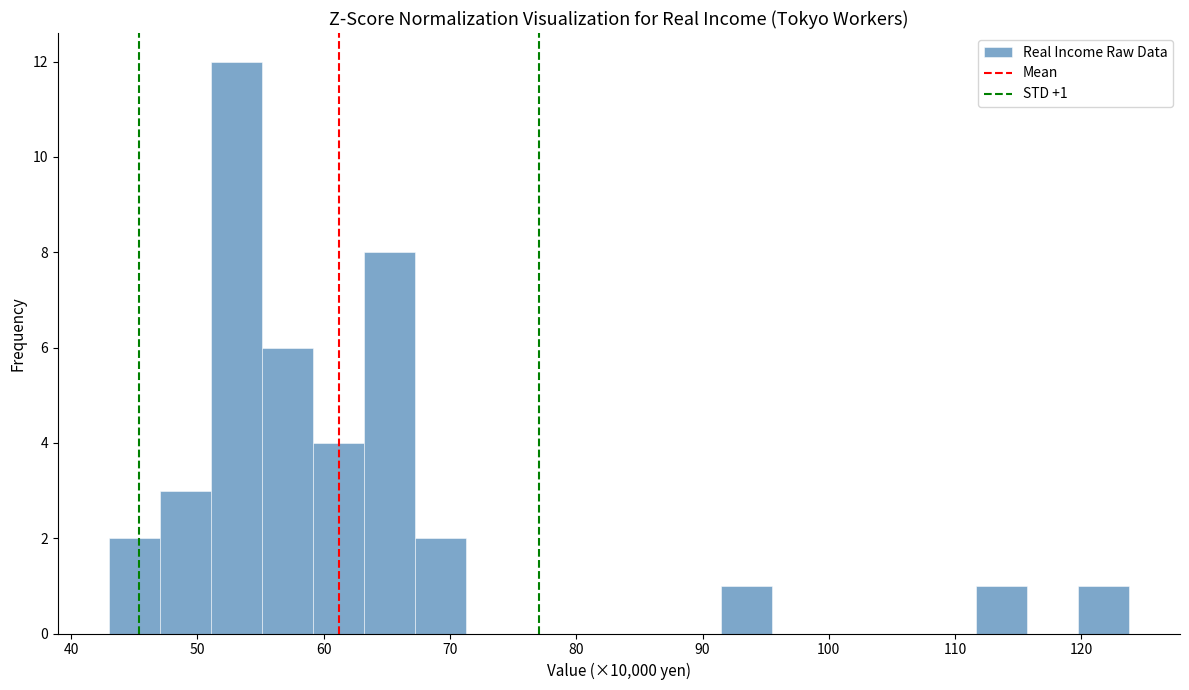

Which range on the x-axis has the tallest bar?

51 to 55